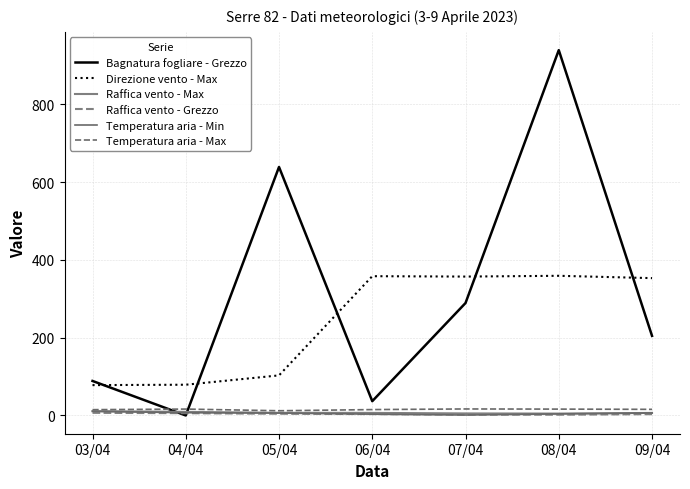

Does the chart display data point markers on the line(s)?

No